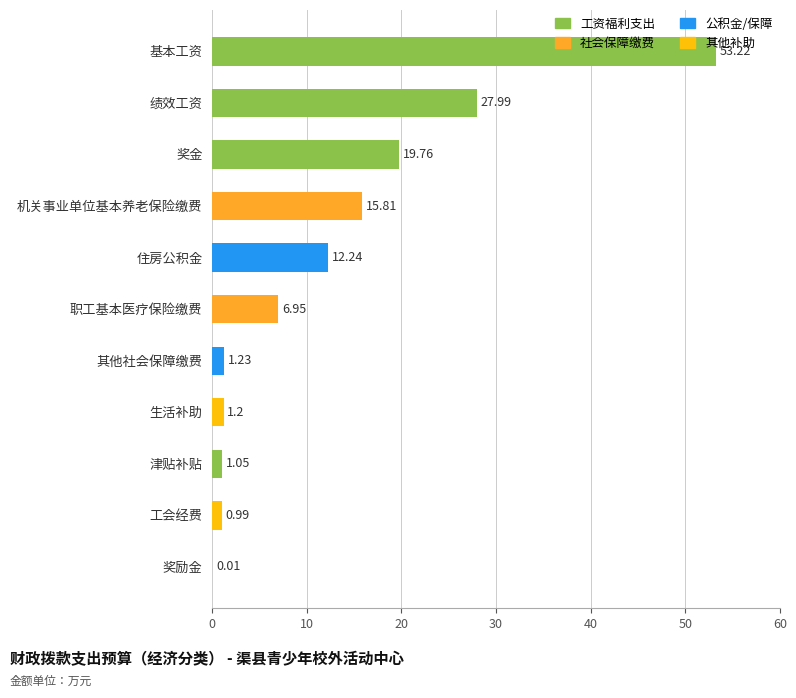

Count the number of categories in the chart.

11